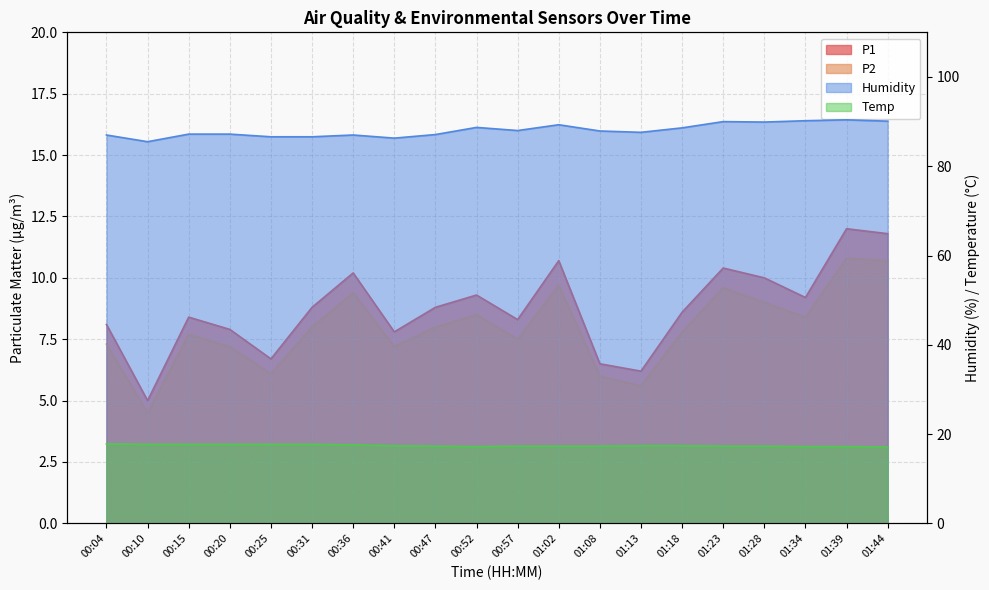

Which category has the highest value across all series?

01:39